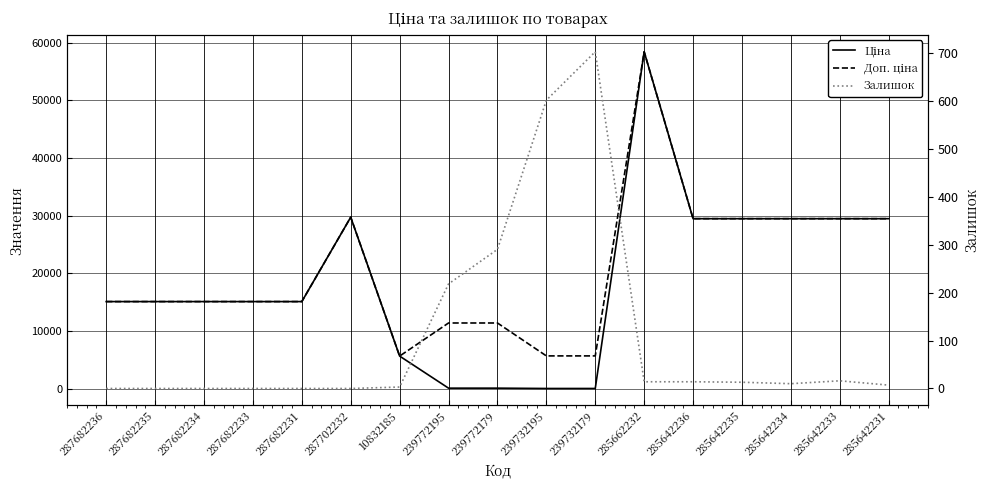

What value does the Залишок series have at 285642234?

10.0